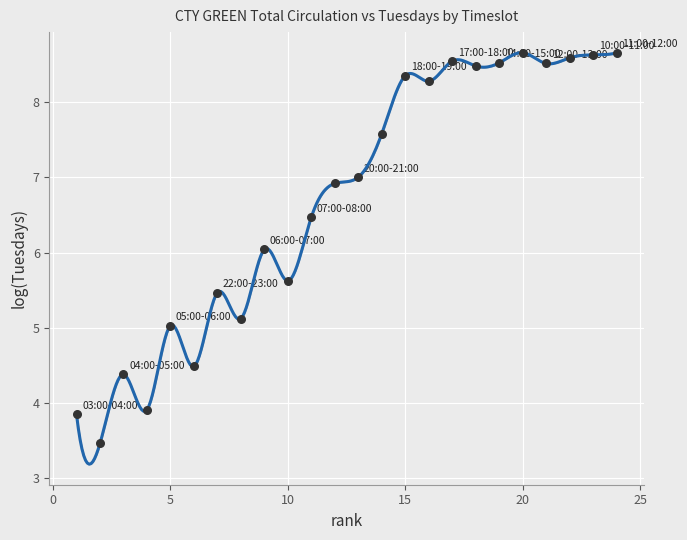

What is the range of Y values (max minus min)?

5.2